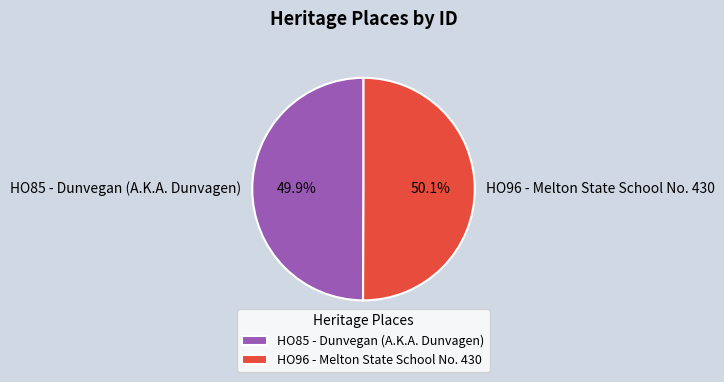

What is the ratio of the value at HO85 - Dunvegan (A.K.A. Dunvagen) to the value at HO96 - Melton State School No. 430?

1.0